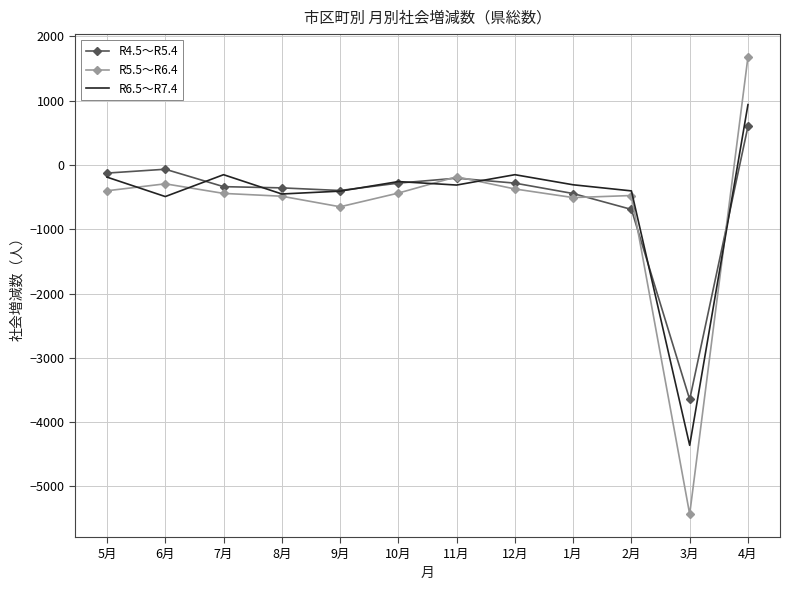

List the series in order of their peak value, highest first.

R5.5～R6.4, R6.5～R7.4, R4.5～R5.4